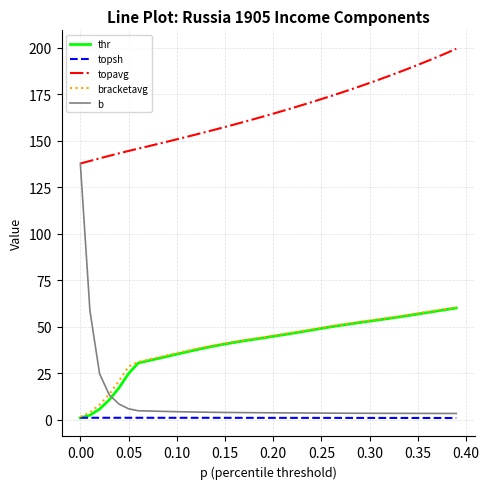

Which series has the largest total across all categories?

topavg